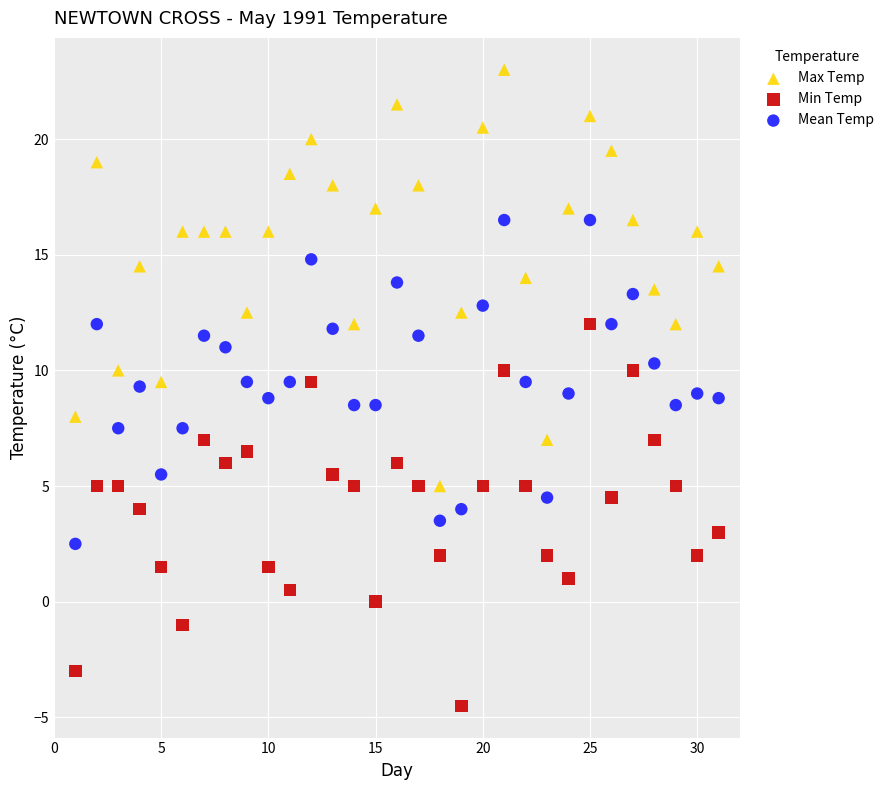

Which series has the widest spread of Y values?

Max Temp